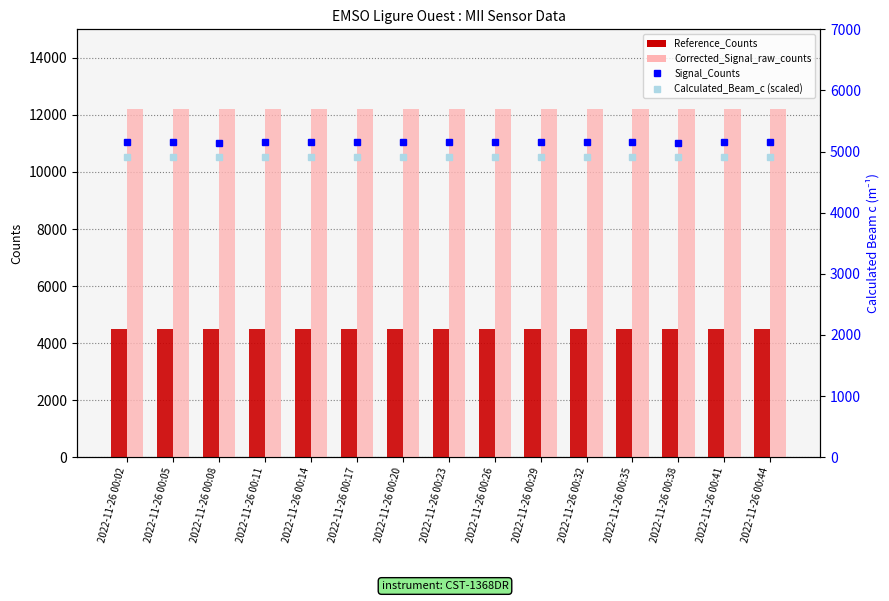

At which label does Calculated_Beam_c (scaled) reach its peak?

2022-11-26 00:08